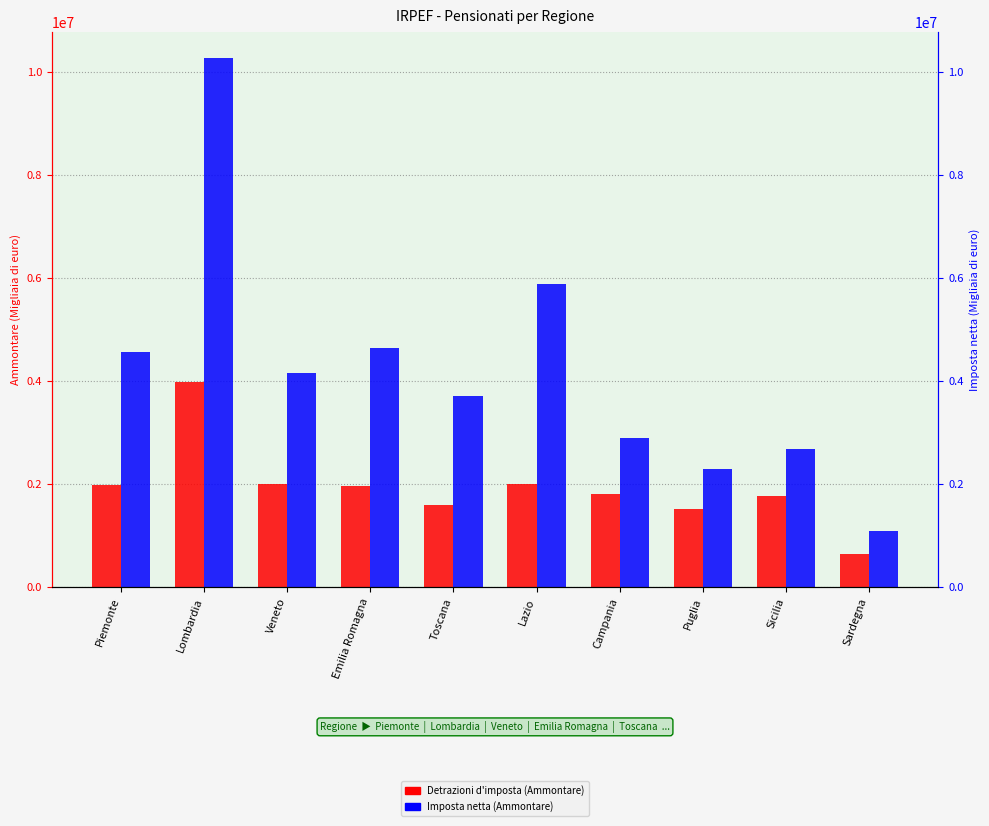

Which category has the highest value in the Detrazioni d'imposta (Ammontare) series?

Lombardia